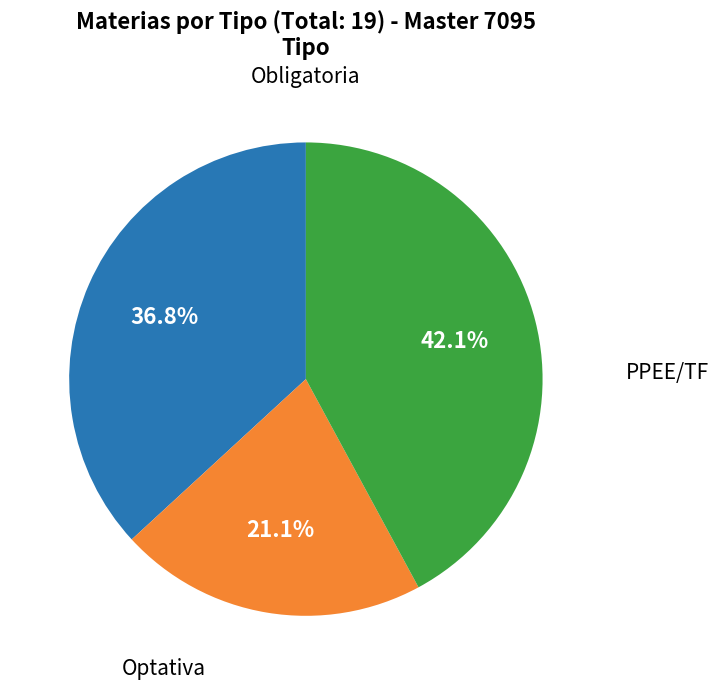

Is there a majority slice in this chart?

No